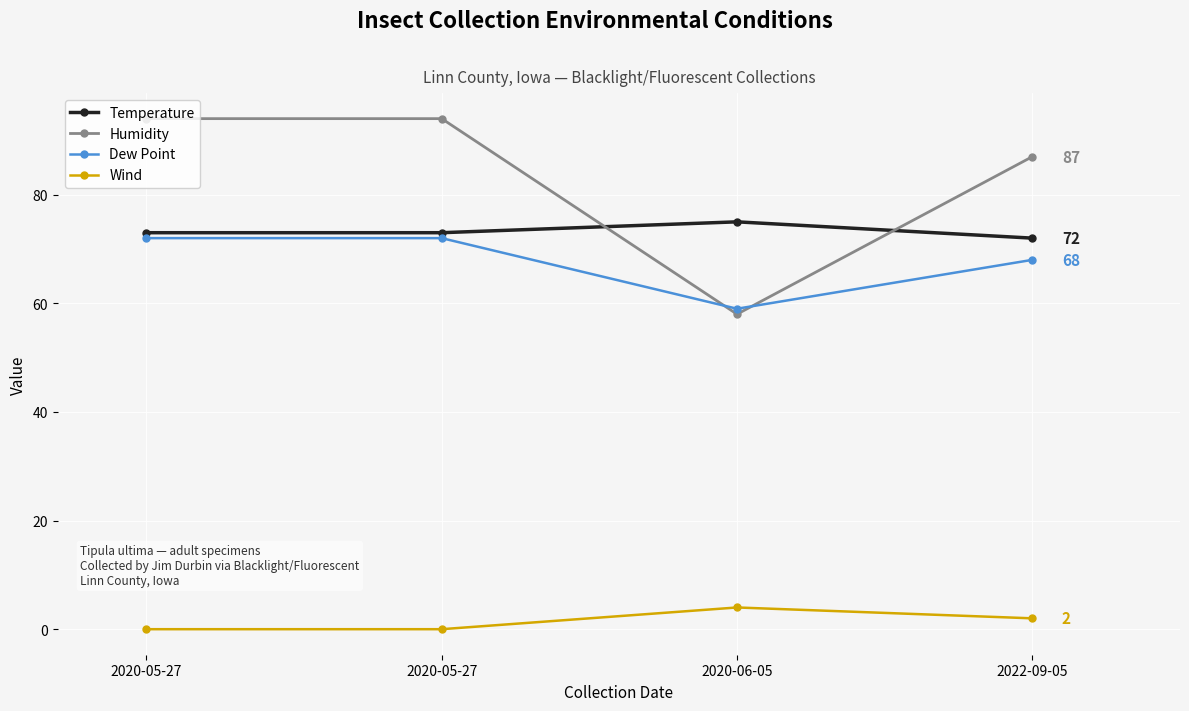

What is the maximum value shown in the chart?

94